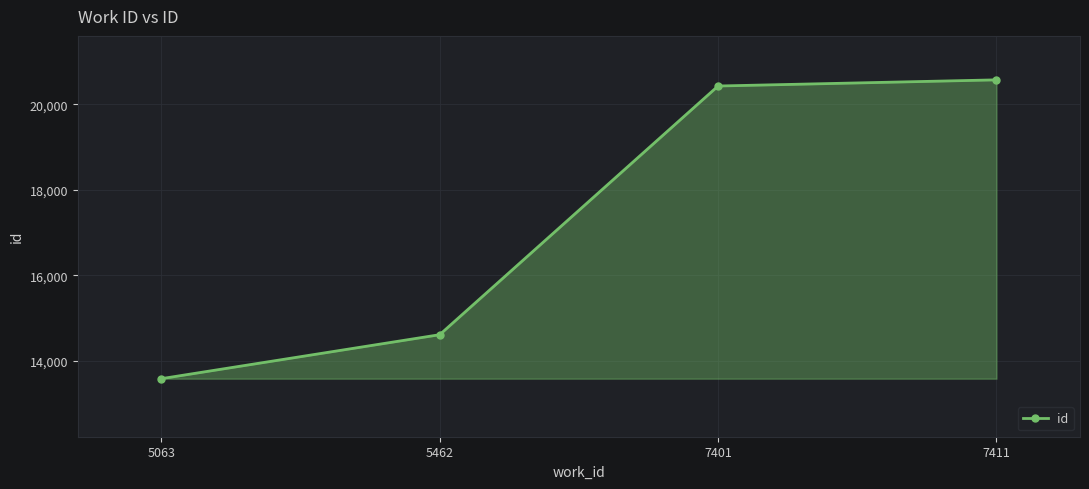

What is the sum of the values at 5063 and 5462?

28189